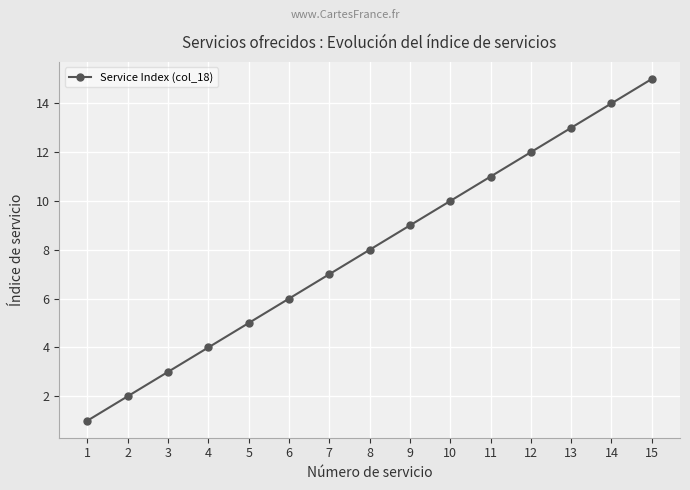

What value does the data have at 7, to the nearest 5?

5